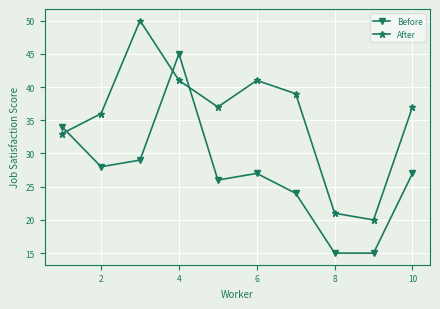

At how many categories does at least one series exceed 25?

8